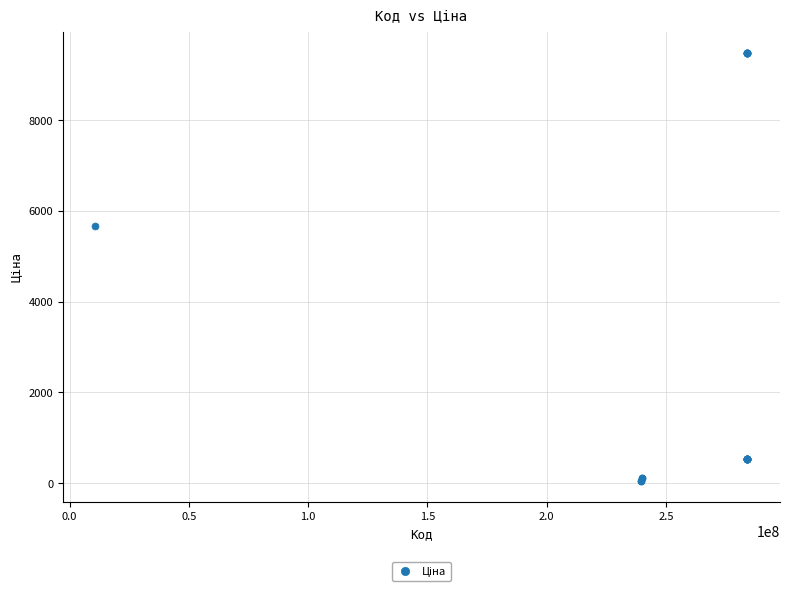

What Y value in the scatter plot is closest to 4768?

5673.8